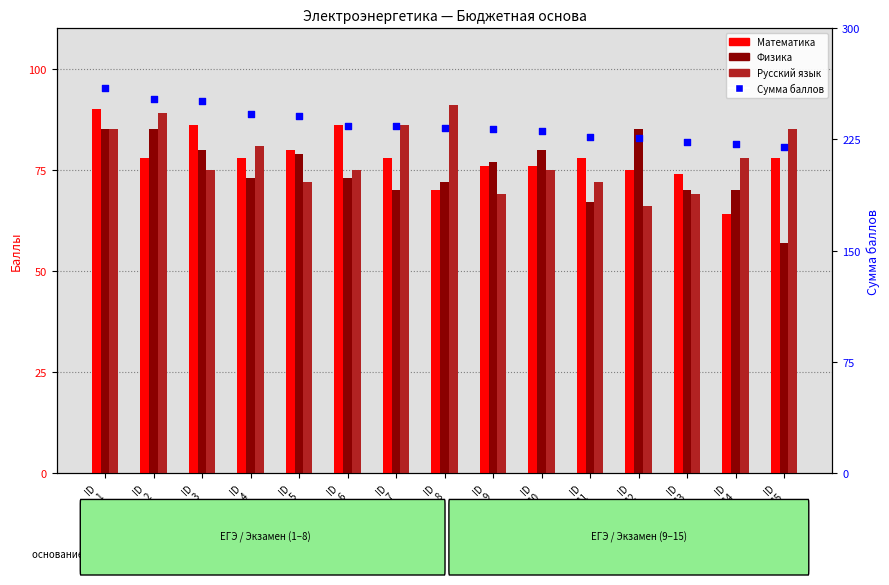

Which series has the widest spread of Y values?

Сумма баллов